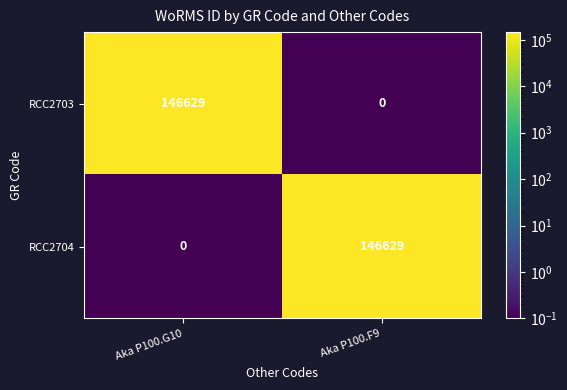

Is it true that RCC2704 equals 0 at Aka P100.G10?

True